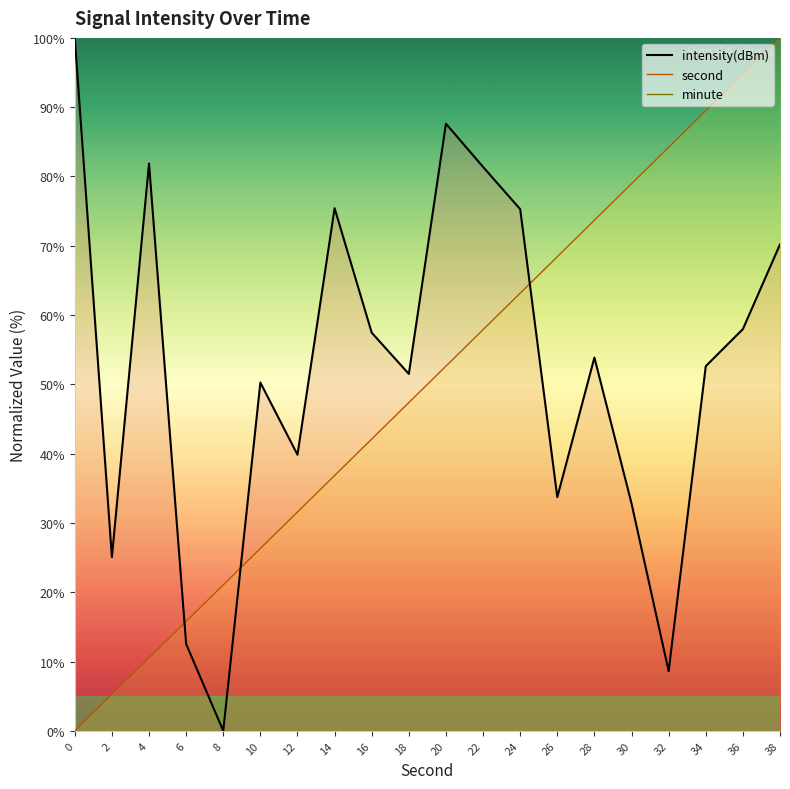

What is the total value across all series at 22?

139.3